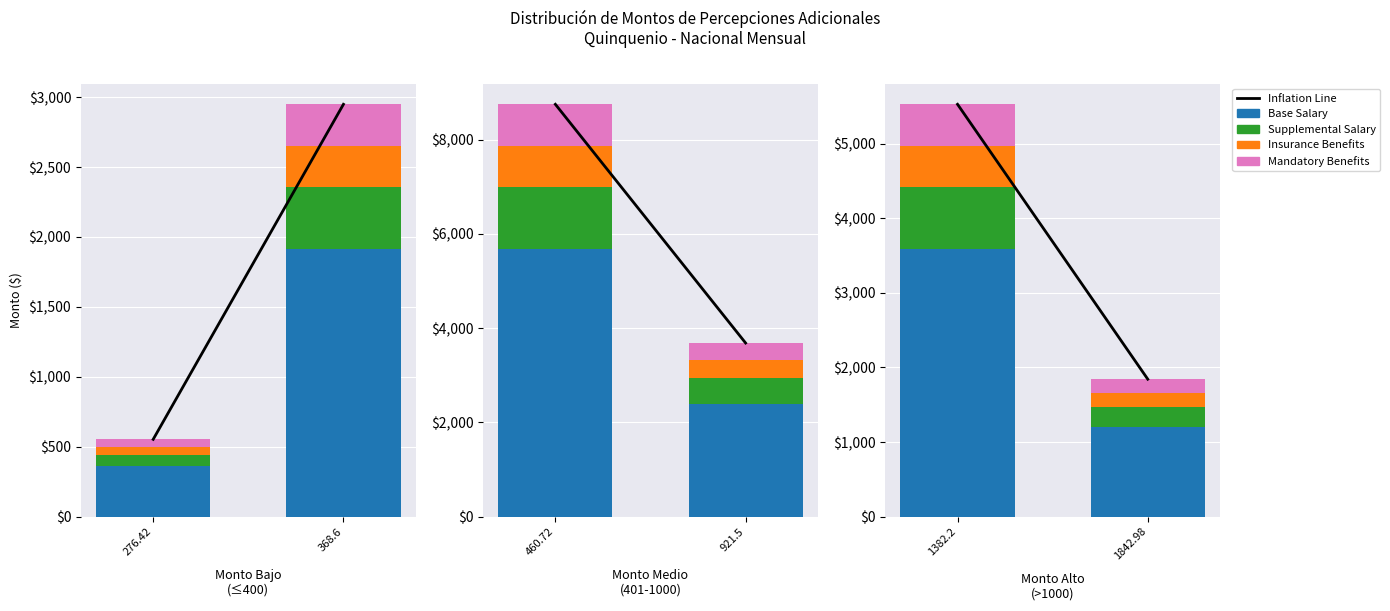

What position from the right is 276.42?

2